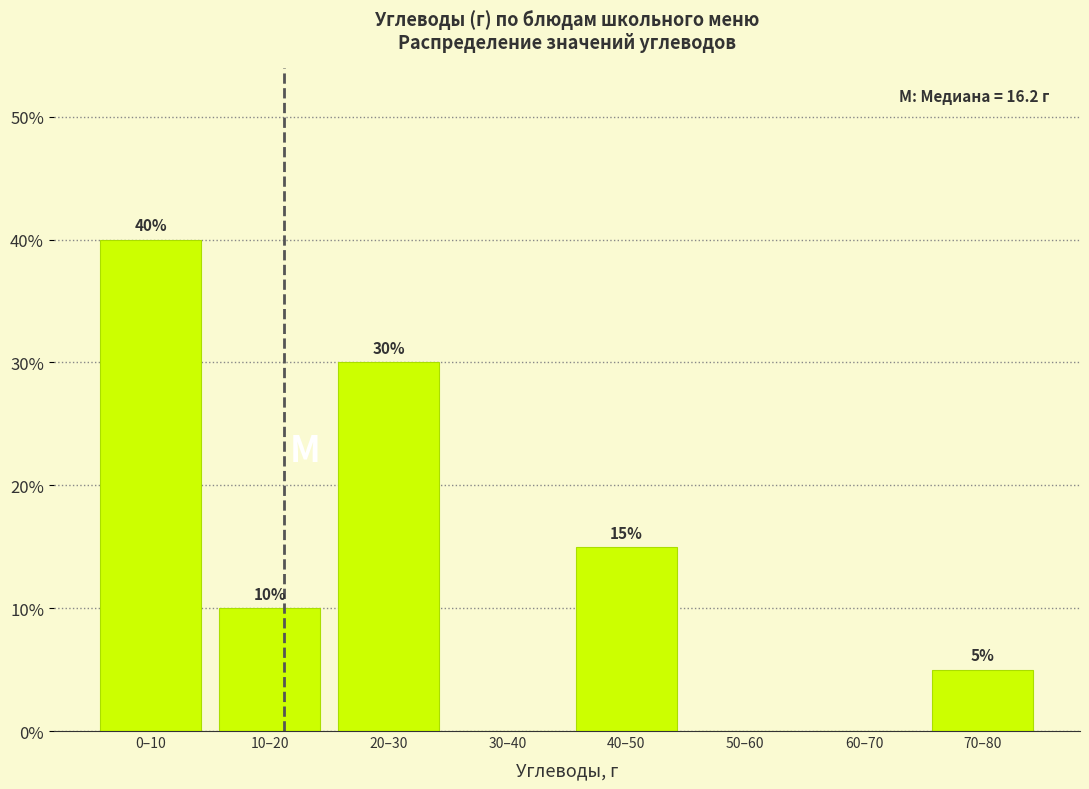

Reading left to right, list all the values displayed in this chart.

0–10=40	10–20=10	20–30=30	30–40=0	40–50=15	50–60=0	60–70=0	70–80=5